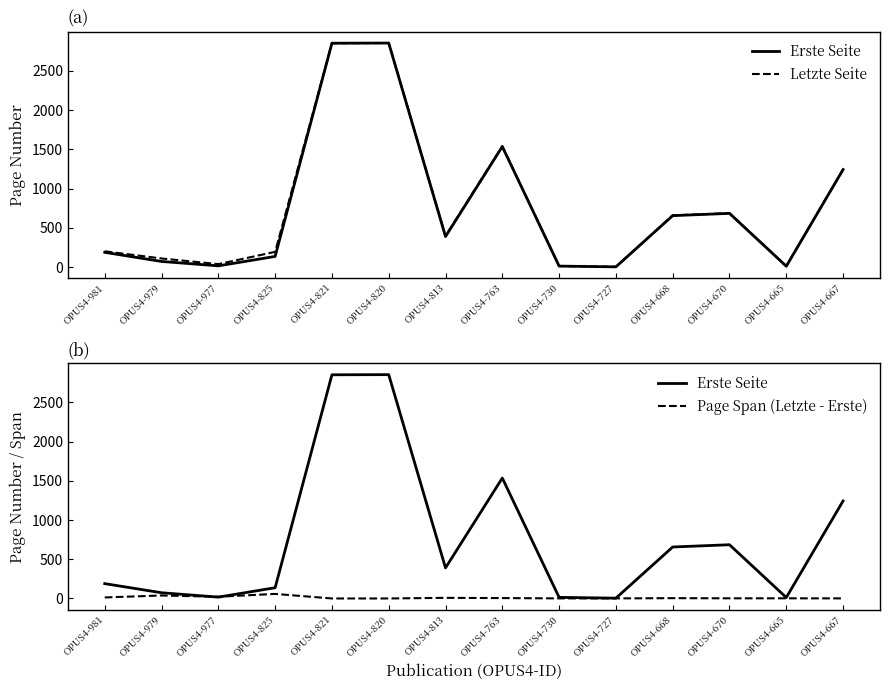

Reading left to right, transcribe all the data shown in this chart.

Erste Seite: 189	73	17	137	2851	2853	390	1535	14	4	656	685	12	1243
Letzte Seite: 202	111	39	195	2851	2853	398	1540	15	5	660	687	14	1244
Page Span (Letzte - Erste): 13	38	22	58	0	0	8	5	1	1	4	2	2	1